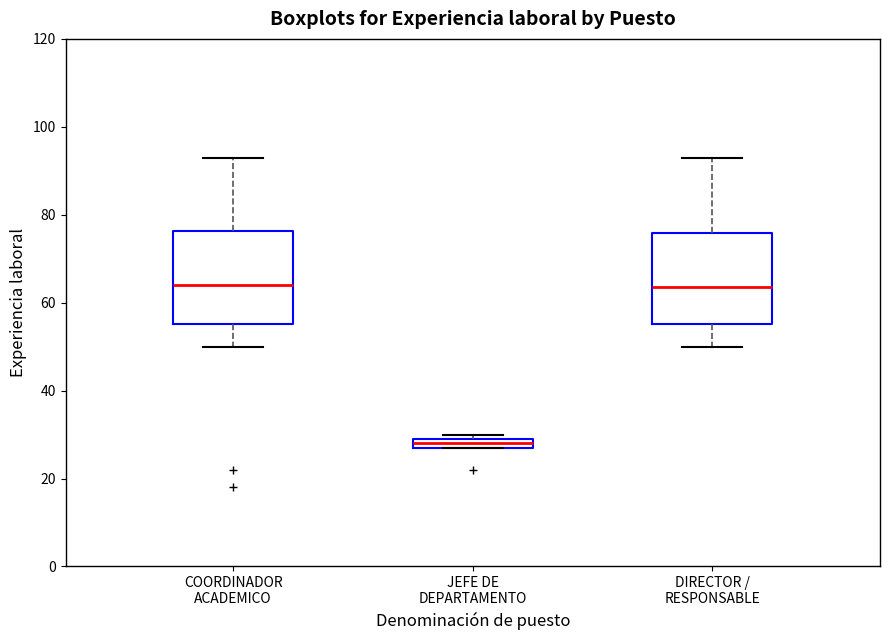

Which box's median line is the lowest?

JEFE DE DEPARTAMENTO